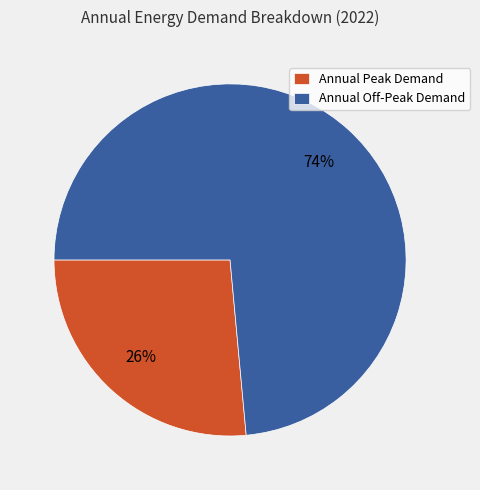

Between Annual Peak Demand and Annual Off-Peak Demand, which is larger?

Annual Off-Peak Demand